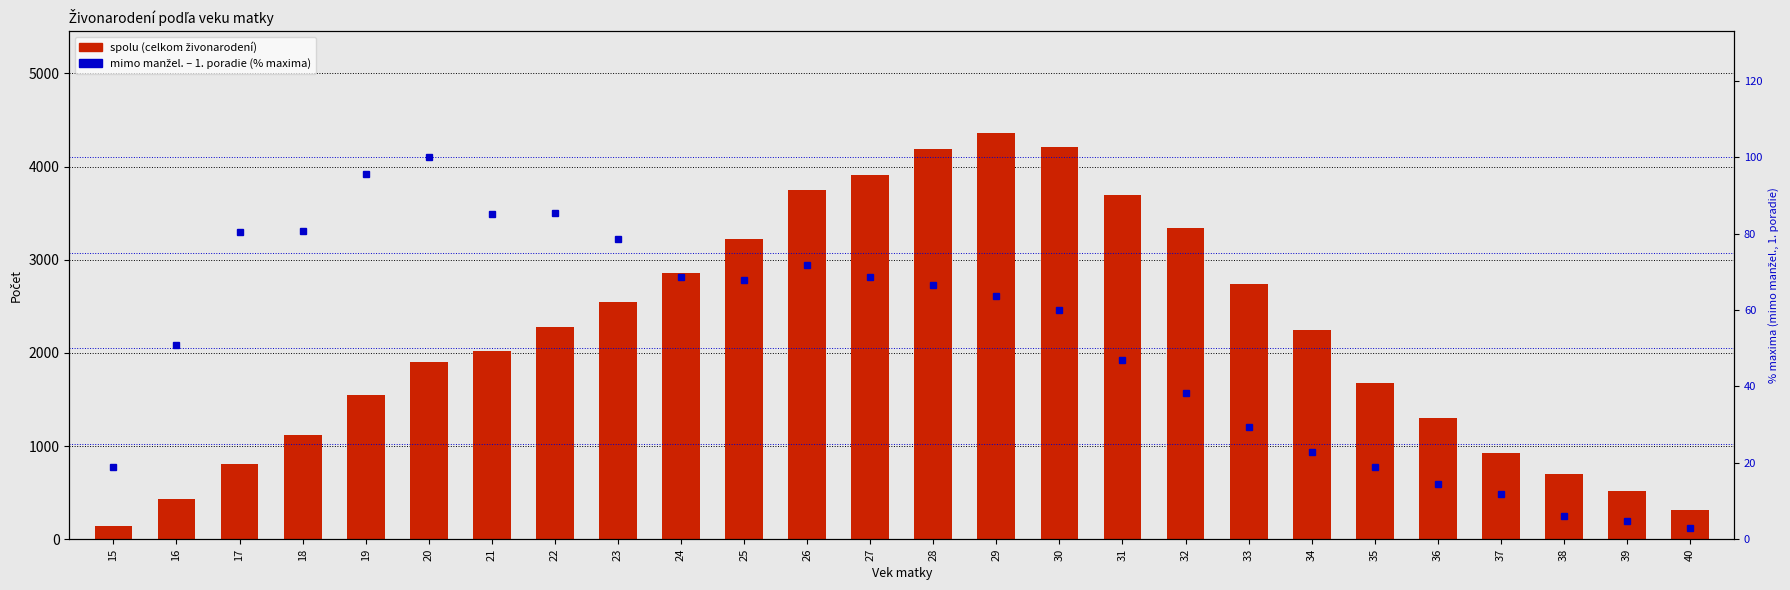

The mimo manž. 1. poradie (% max) series shows 1.8 at 38. True or false?

False